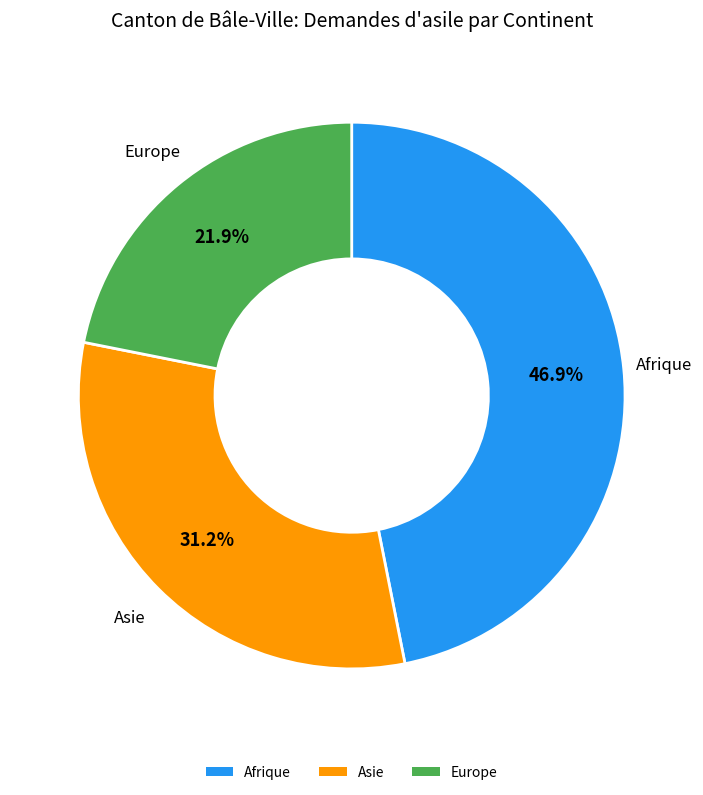

Which category has the smallest portion of the pie?

Europe